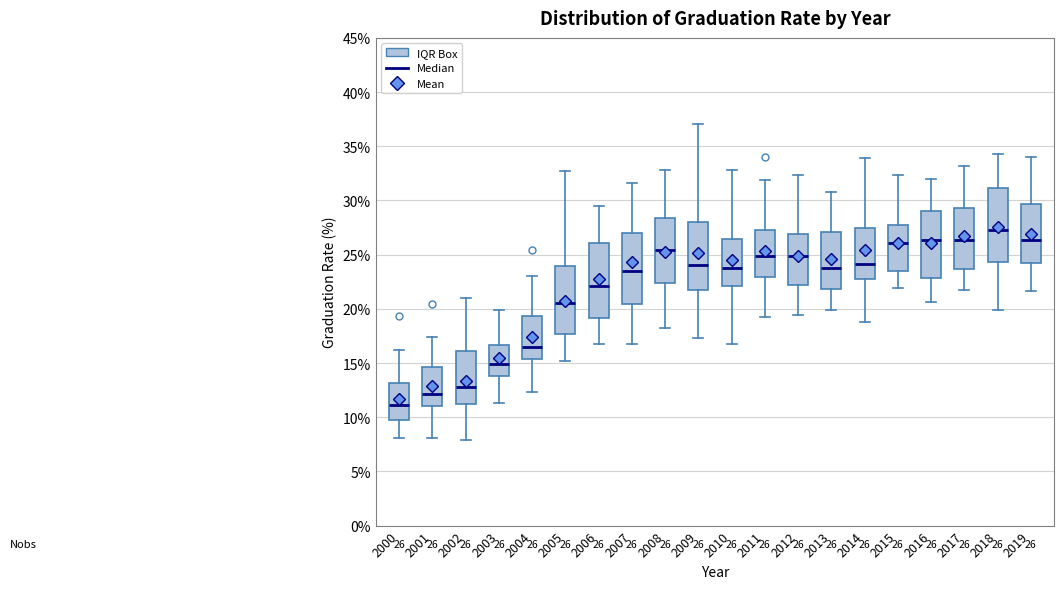

Which box has the highest median line?

2018